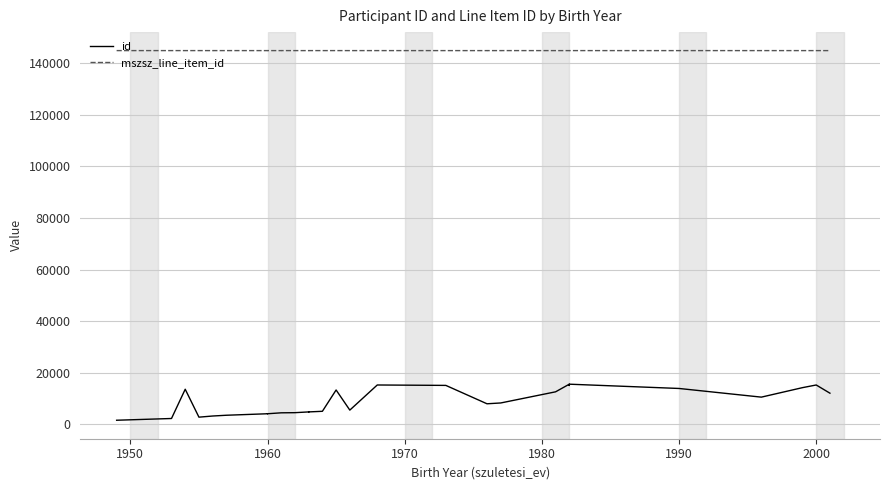

What are all the series names shown in the legend?

id, mszsz_line_item_id